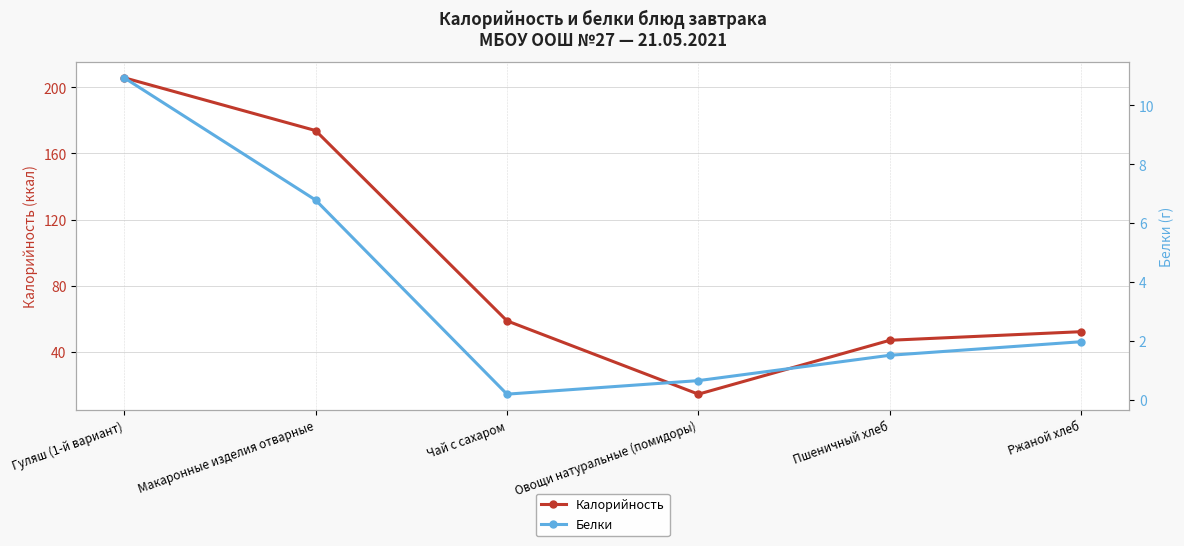

True or false: Белки and Калорийность cross at least once.

False